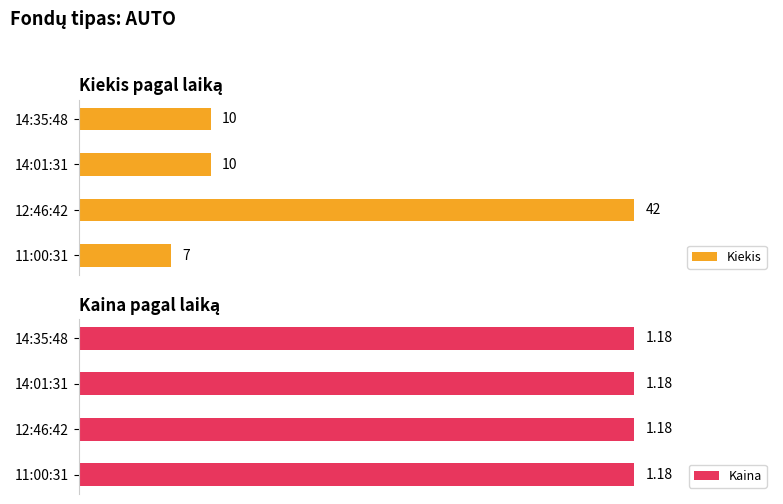

Which category has the lowest value in the Kiekis series?

11:00:31